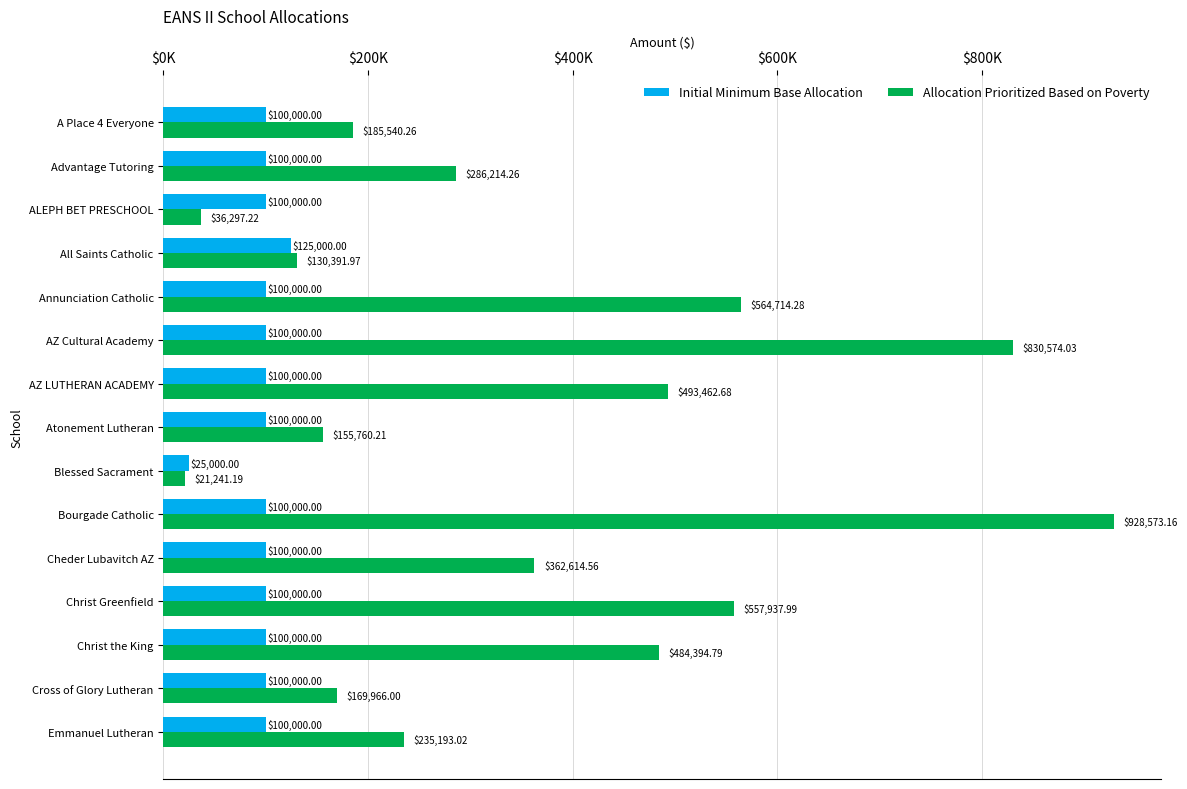

Which series has the largest total across all categories?

Allocation Prioritized Based on Poverty